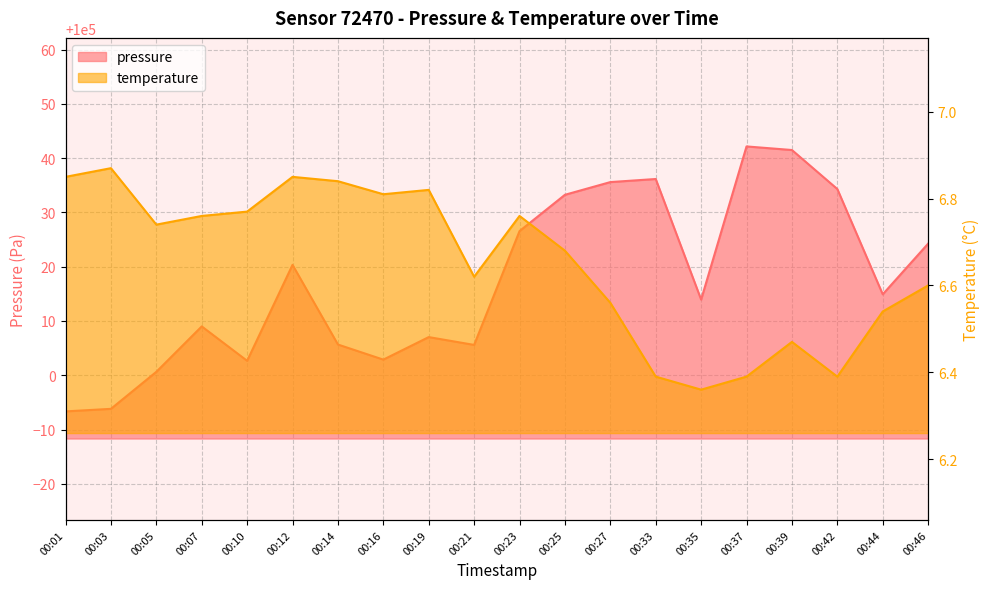

What is the highest value of the pressure series?

100042.2